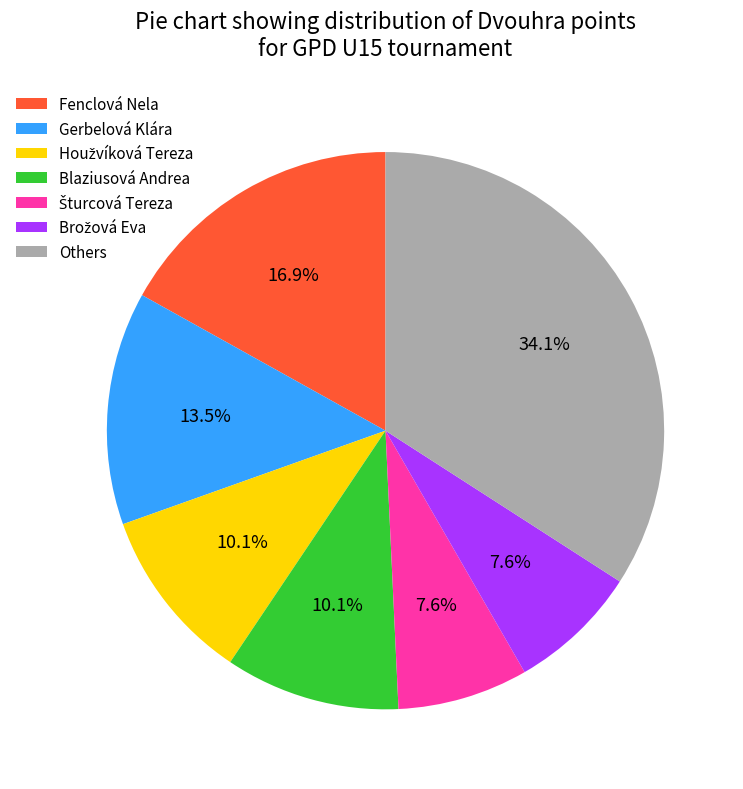

What is the ratio of the value at Others to the value at Gerbelová Klára?

2.5